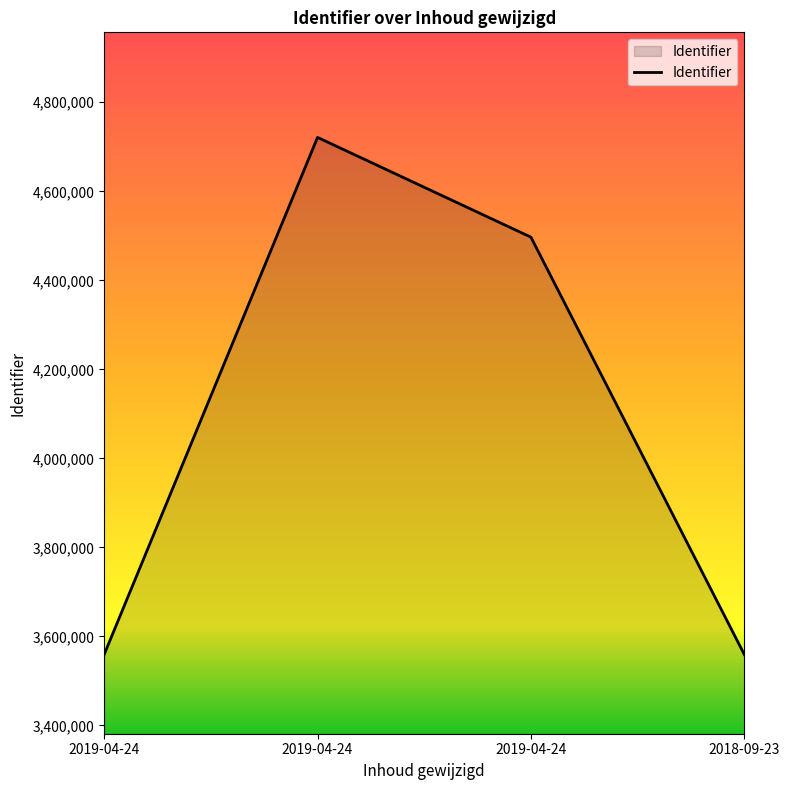

How many lines are shown in the chart?

1